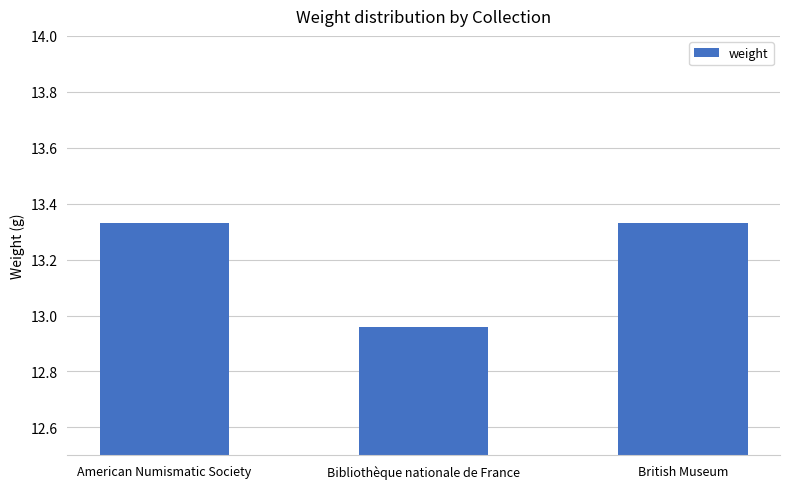

At which label does the data first exceed 13?

American Numismatic Society